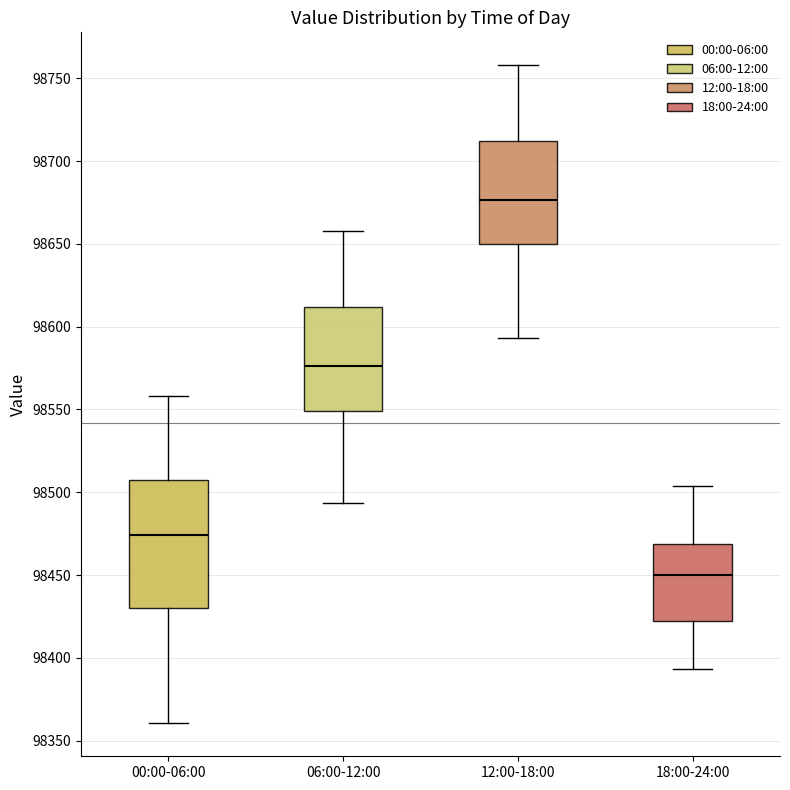

Which box has the highest median line?

12:00-18:00